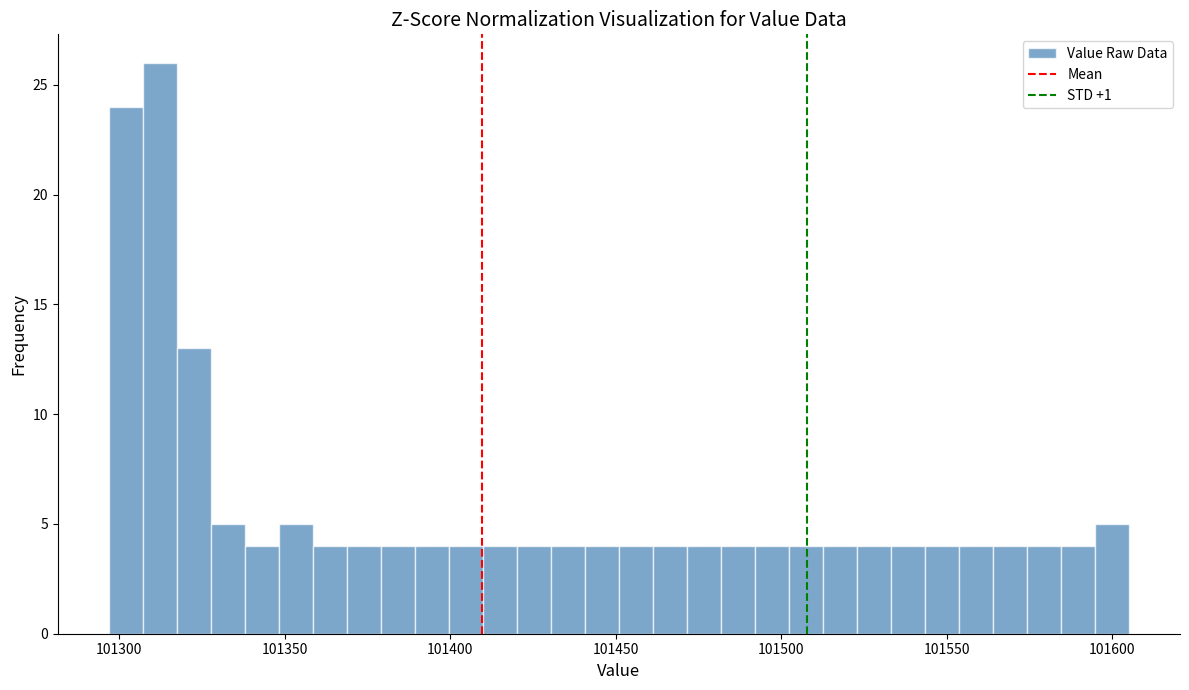

Read against the x-axis, roughly where is the centre of the tallest bar?

101310